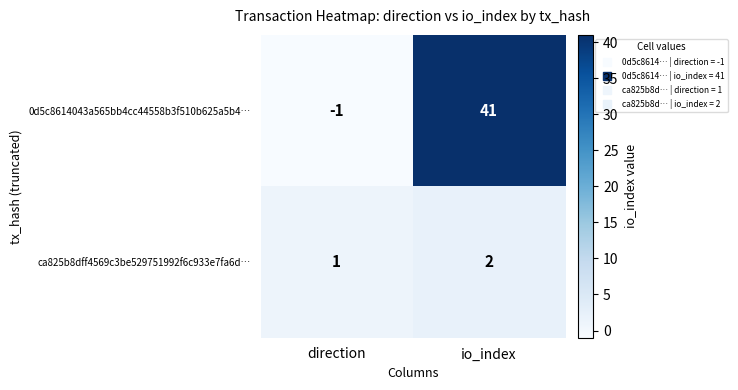

At which category does the chart reach its minimum across all series?

direction